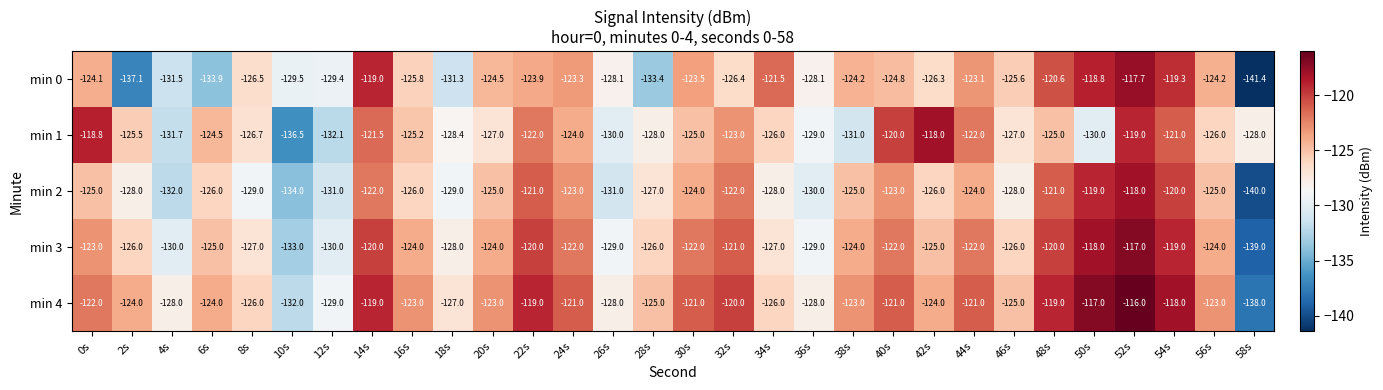

What is the total value across all series at 2s?

-640.6